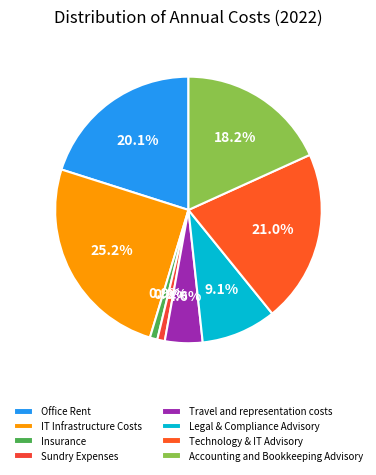

Rank the categories by value from highest to lowest.

IT Infrastructure Costs, Technology & IT Advisory, Office Rent, Accounting and Bookkeeping Advisory, Legal & Compliance Advisory, Travel and representation costs, Insurance, Sundry Expenses